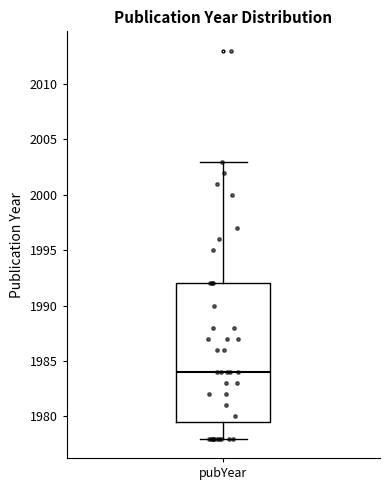

Transcribe this box plot: give where the median line is, the range the box spans, and where the two whiskers end, as read against the y-axis. The values are not printed on the chart, so give them approximately, as read against the axis.

median 1984.0, box 1979.5 to 1992.0, whiskers 1978.0 to 2003.0